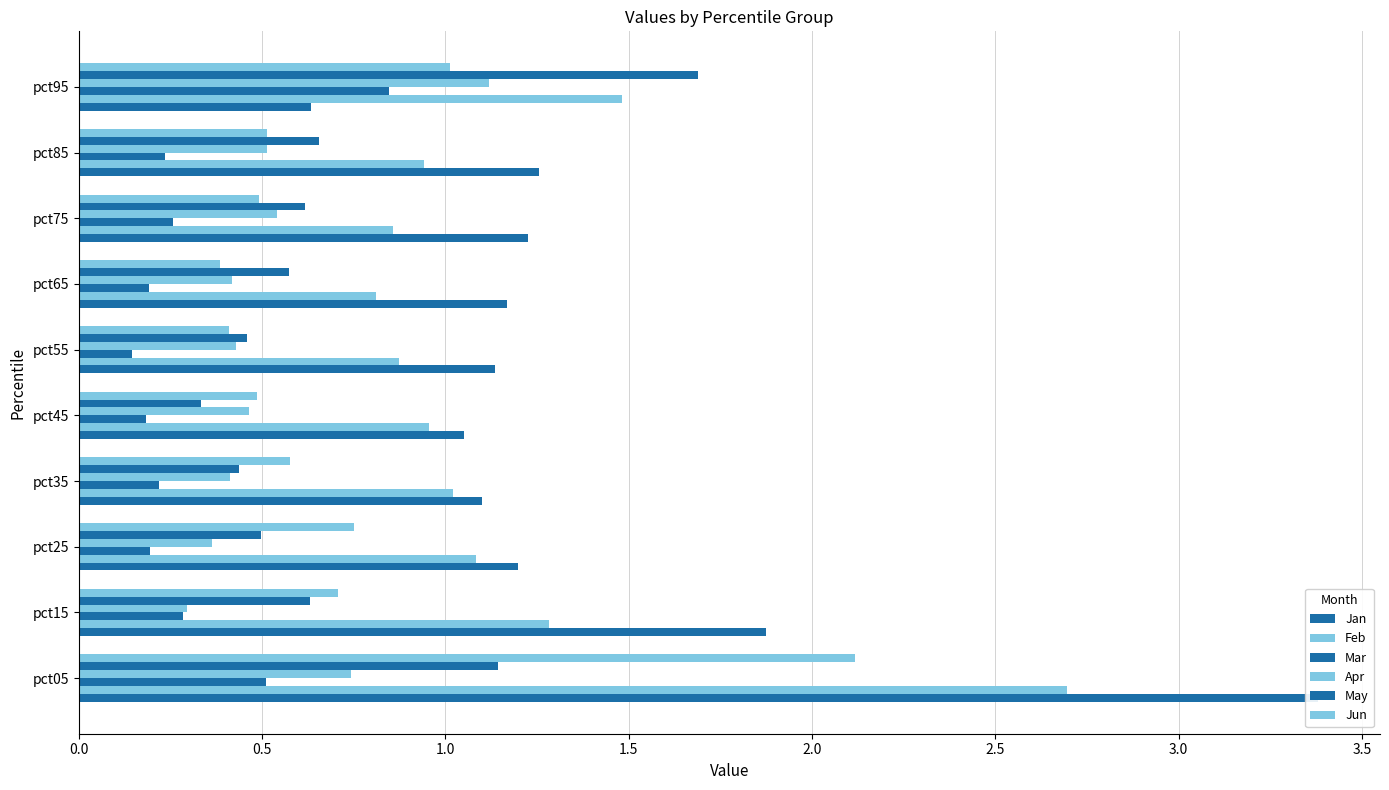

Reading left to right, transcribe all the data shown in this chart.

Jan: 3.4	1.9	1.2	1.1	1.1	1.1	1.2	1.2	1.3	0.6
Feb: 2.7	1.3	1.1	1.0	1.0	0.9	0.8	0.9	0.9	1.5
Mar: 0.5	0.3	0.2	0.2	0.2	0.1	0.2	0.3	0.2	0.8
Apr: 0.7	0.3	0.4	0.4	0.5	0.4	0.4	0.5	0.5	1.1
May: 1.1	0.6	0.5	0.4	0.3	0.5	0.6	0.6	0.7	1.7
Jun: 2.1	0.7	0.8	0.6	0.5	0.4	0.4	0.5	0.5	1.0